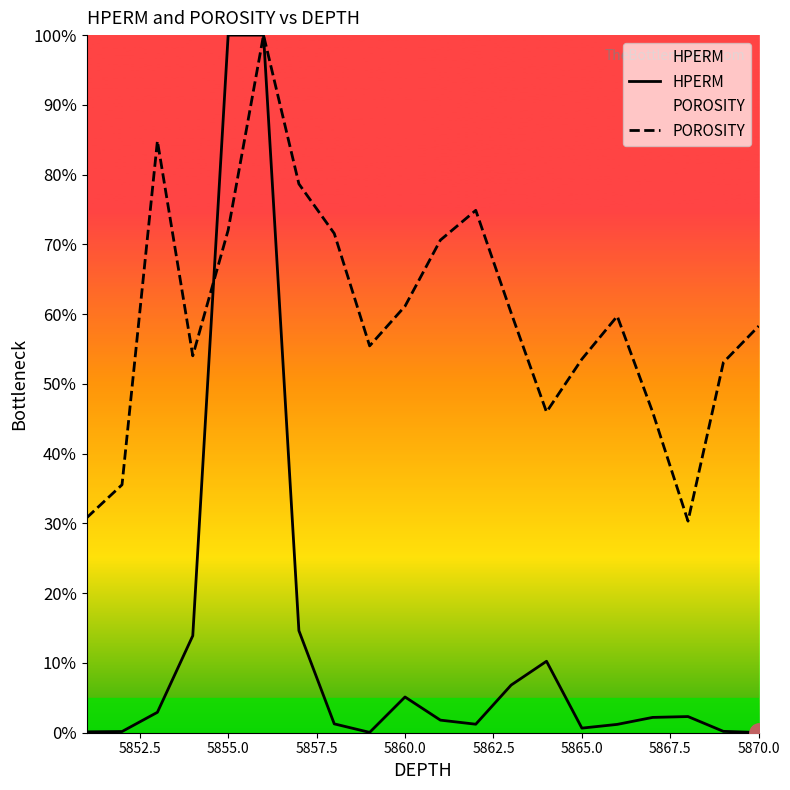

True or false: POROSITY and HPERM cross at least once.

True